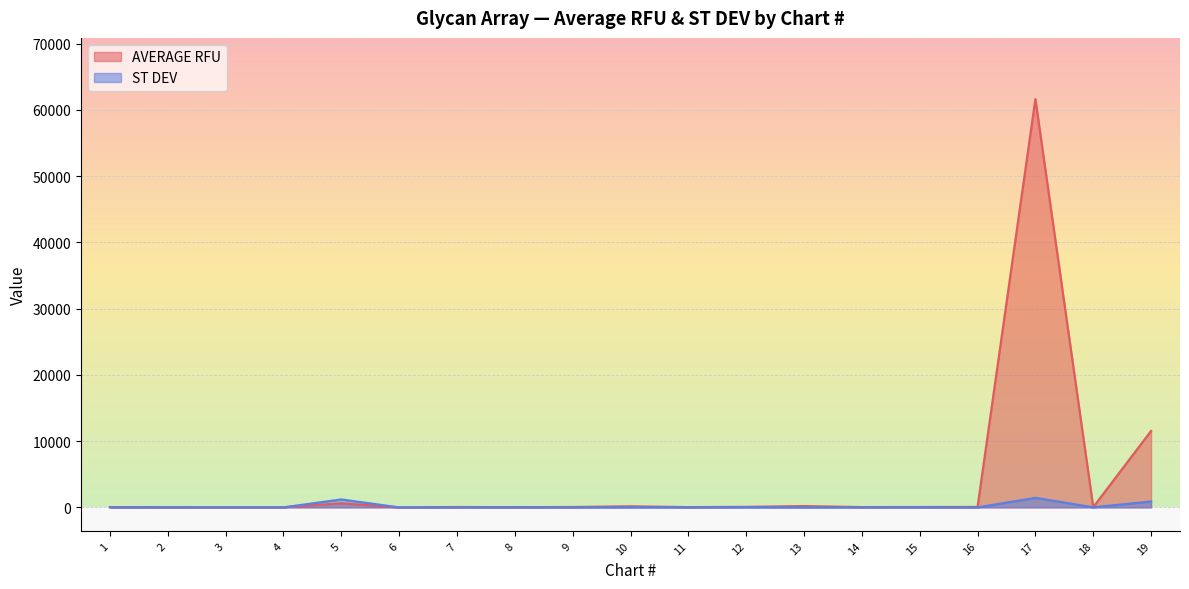

List the series in order of their overall mean, lowest first.

ST DEV, AVERAGE RFU